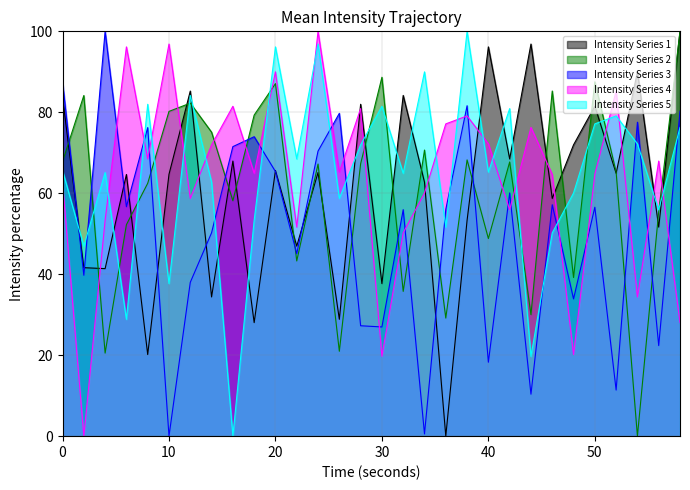

How many lines are shown in the chart?

5